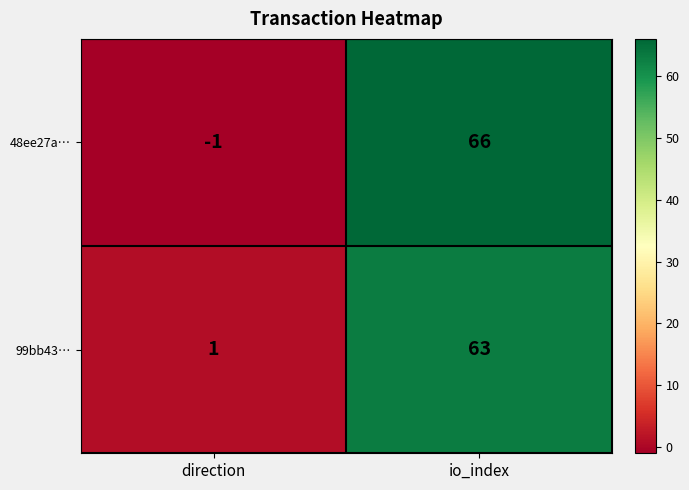

Reading left to right, list all the values displayed in this chart.

48ee27a…: -1	66
99bb43…: 1	63